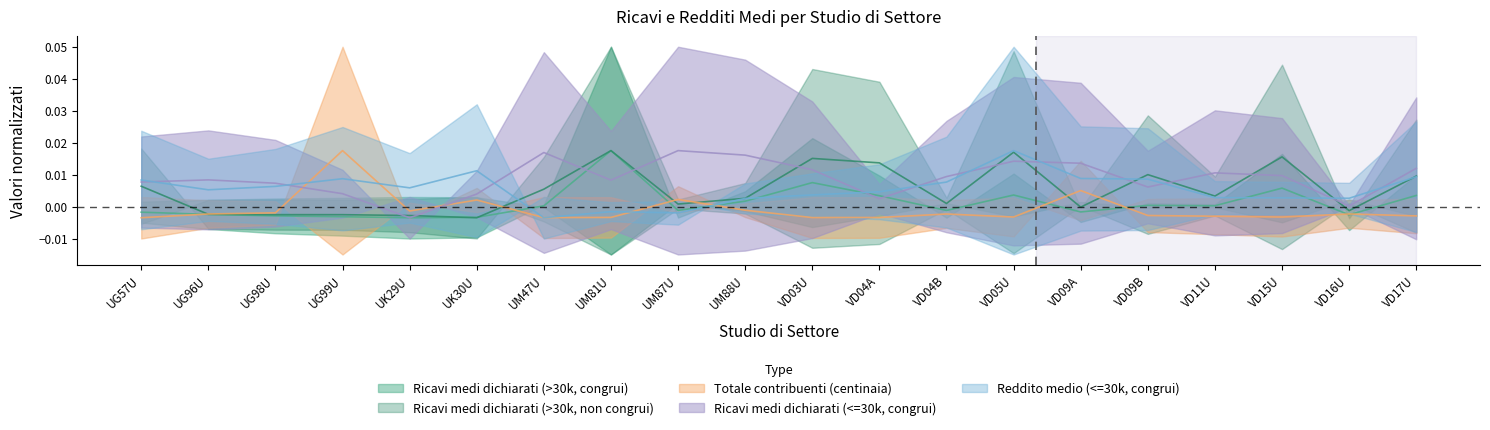

Which series has the largest total across all categories?

Ricavi medi dichiarati (<=30k, congrui)